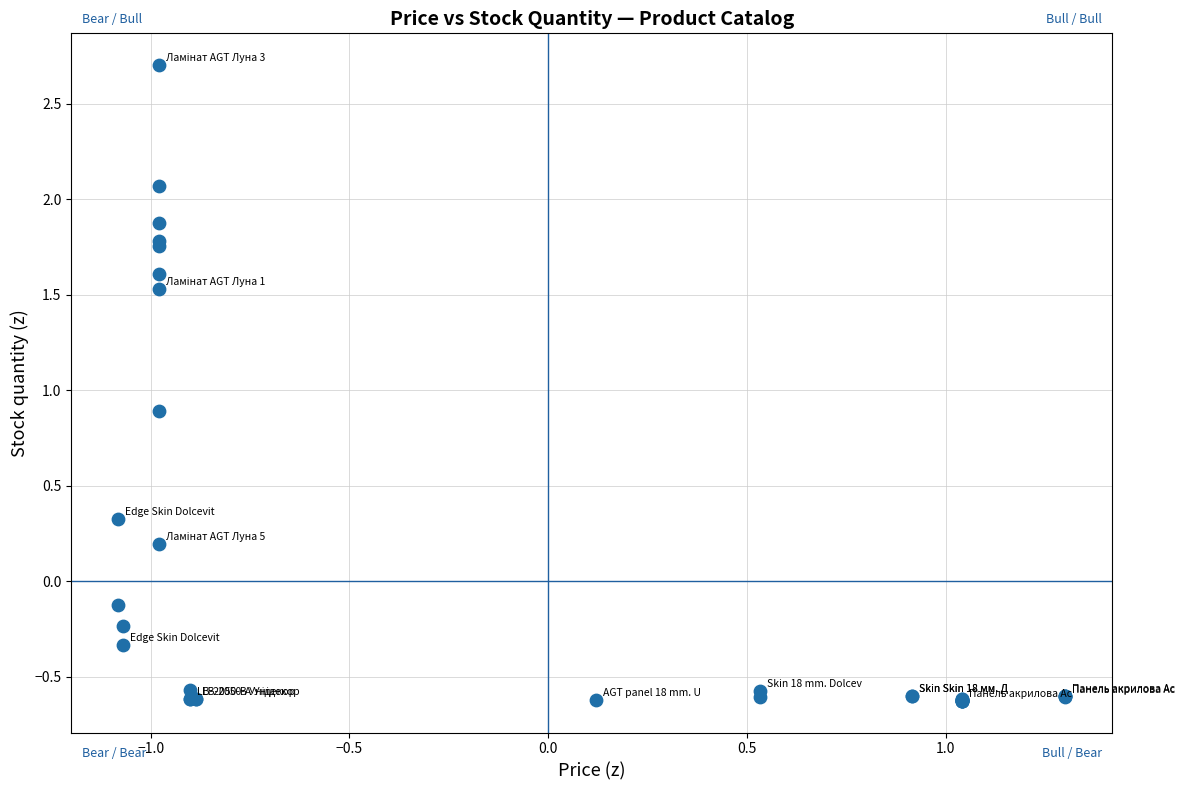

What Y value in the scatter plot is closest to 1?

0.9